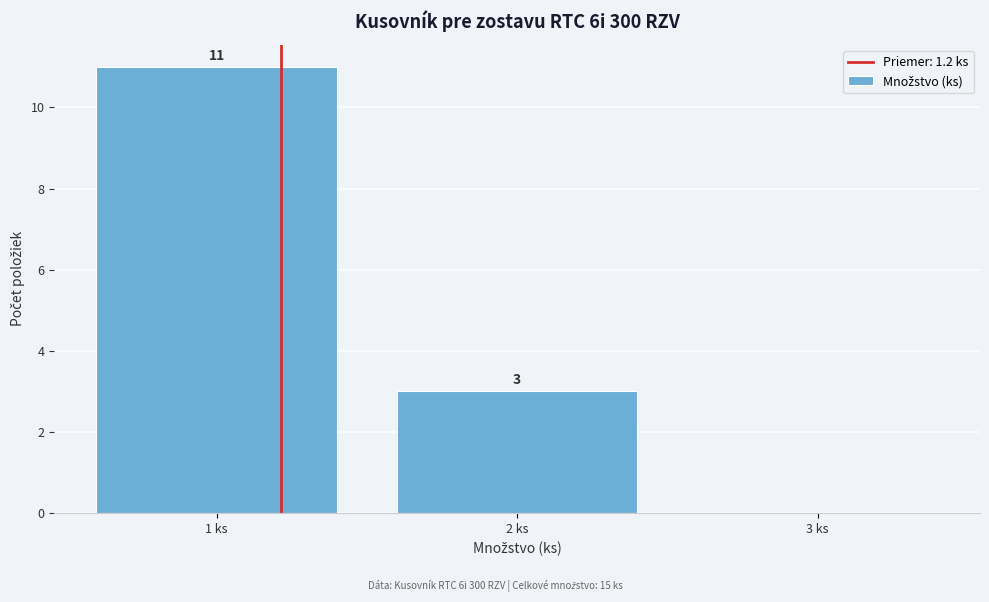

Over which range of the x-axis is the bar tallest?

0.5 to 1.5